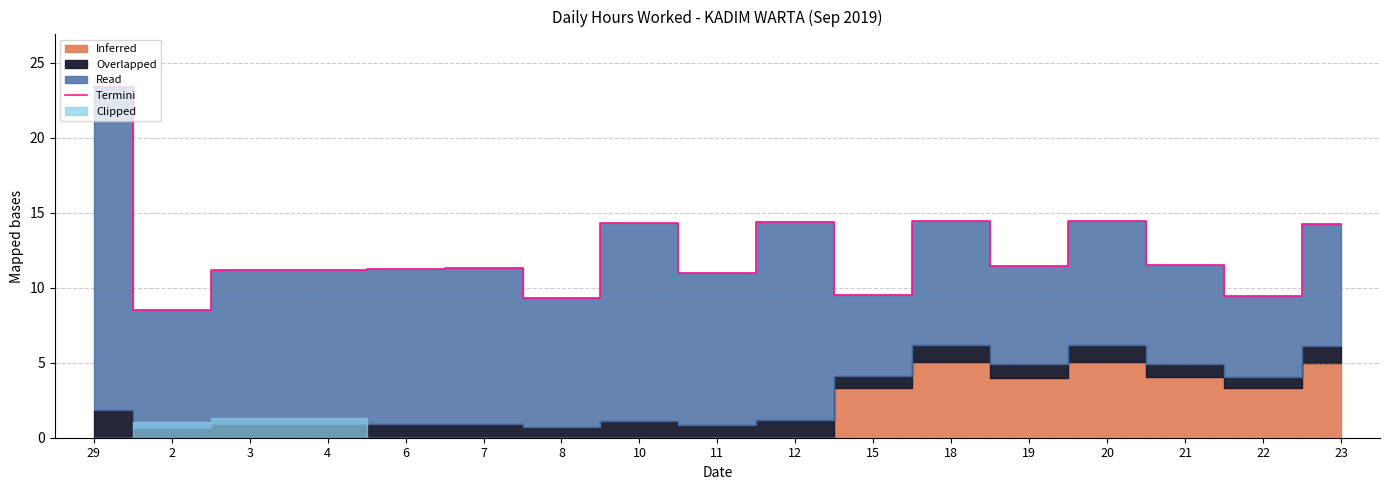

The value at 11 is 11.0. True or false?

True